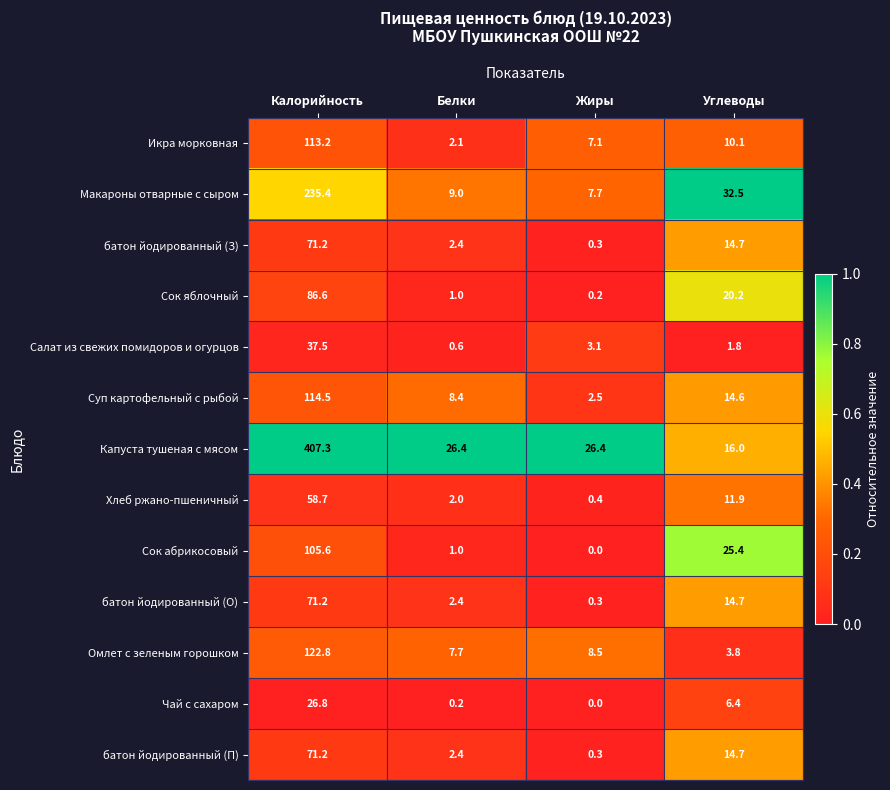

The батон йодированный (З) series shows 14.7 at Углеводы. True or false?

True